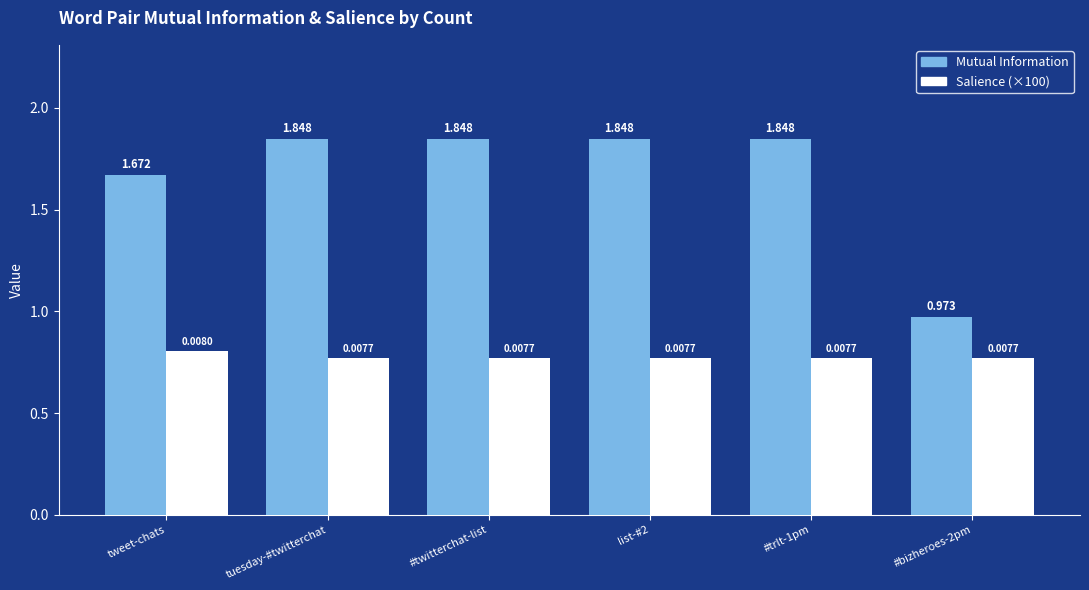

At how many categories does at least one series exceed 0?

6